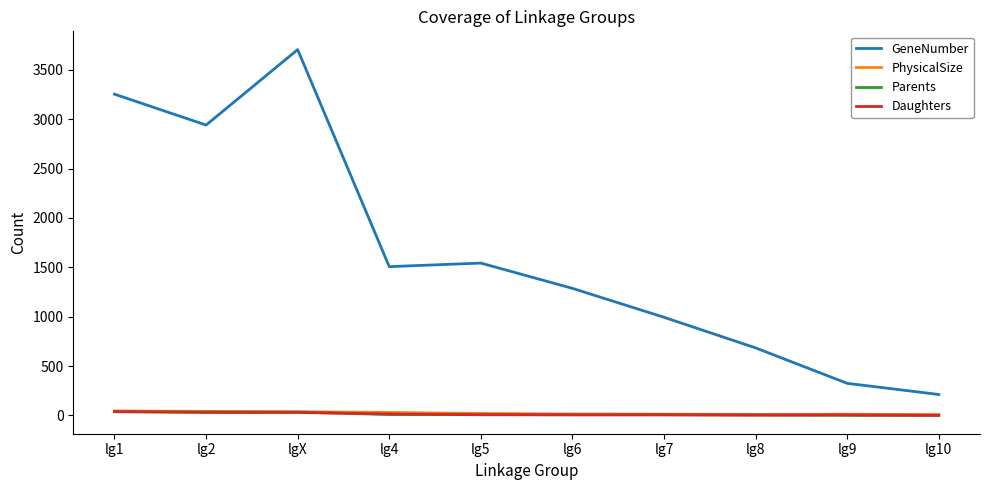

Which label corresponds to the largest value in the chart?

lgX